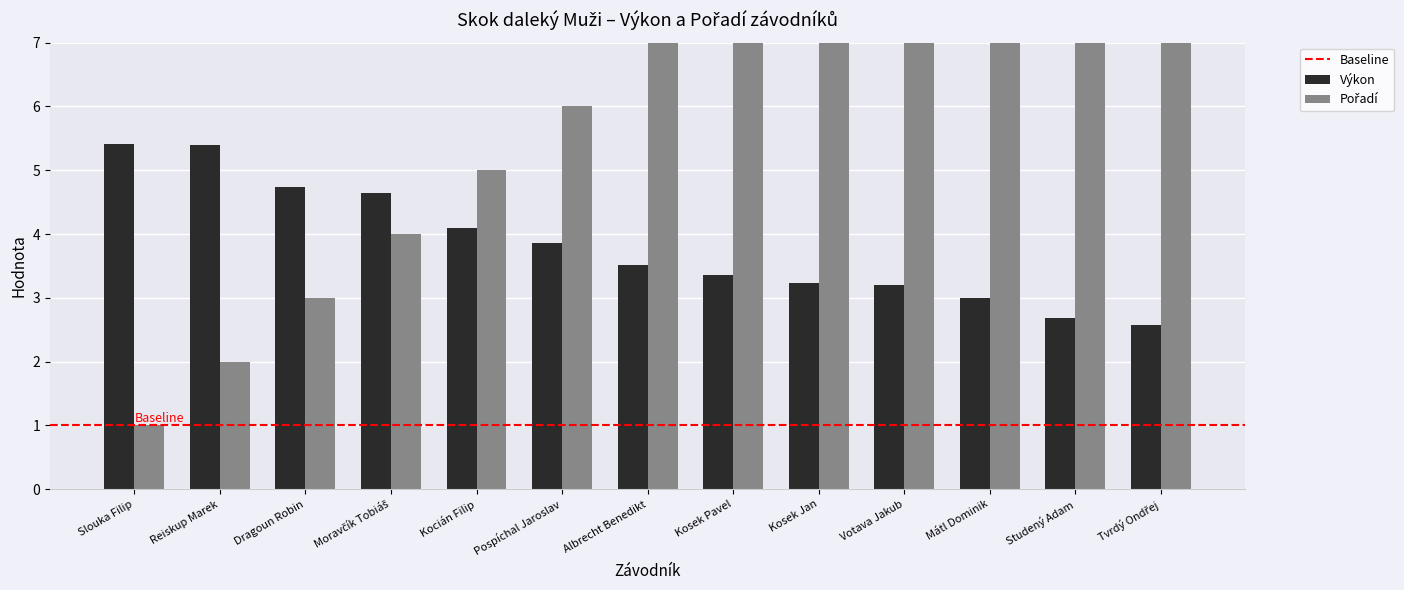

Which series changed the most between Kosek Pavel and Tvrdý Ondřej?

Pořadí